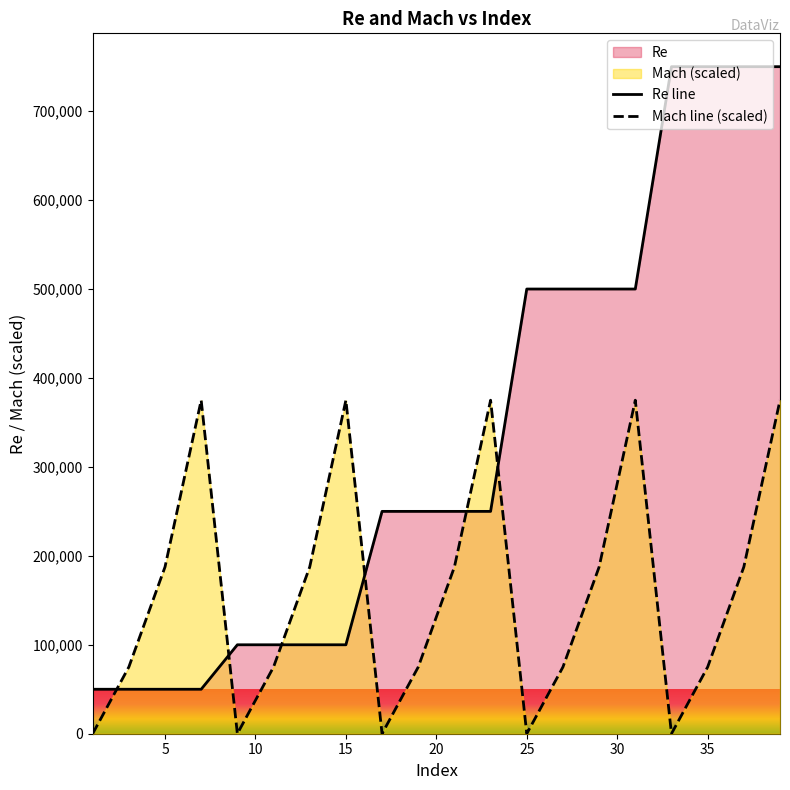

At which category is the sum across all series the highest?

39